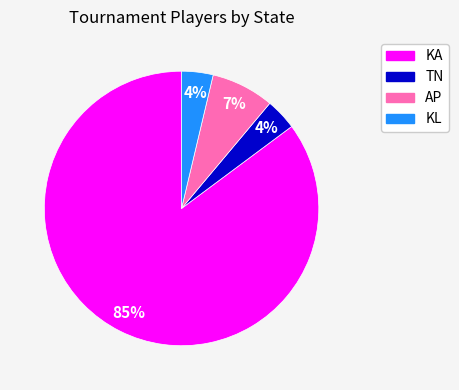

How many segments does this pie chart have?

4